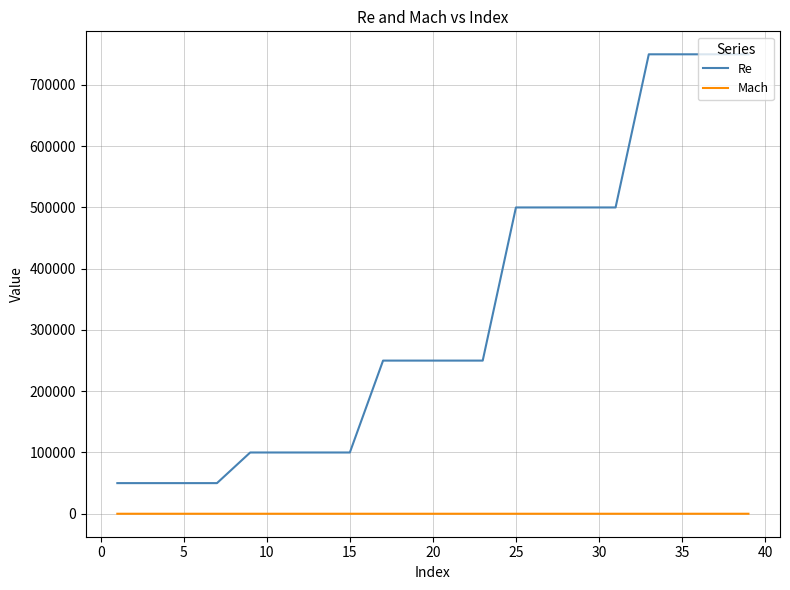

Rank the series by their average value, from lowest to highest.

Mach, Re